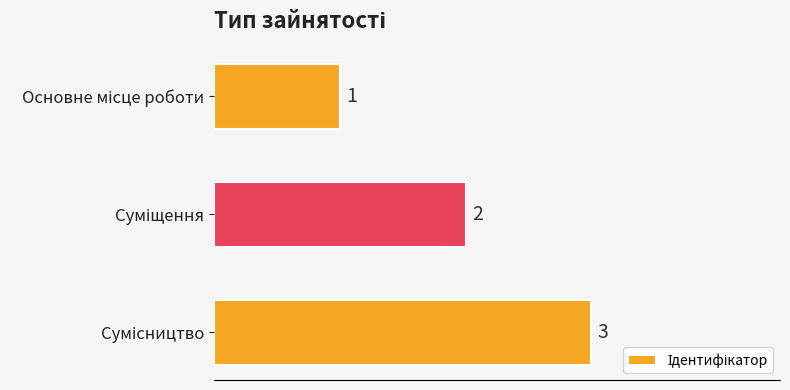

Does the chart contain any negative values?

No